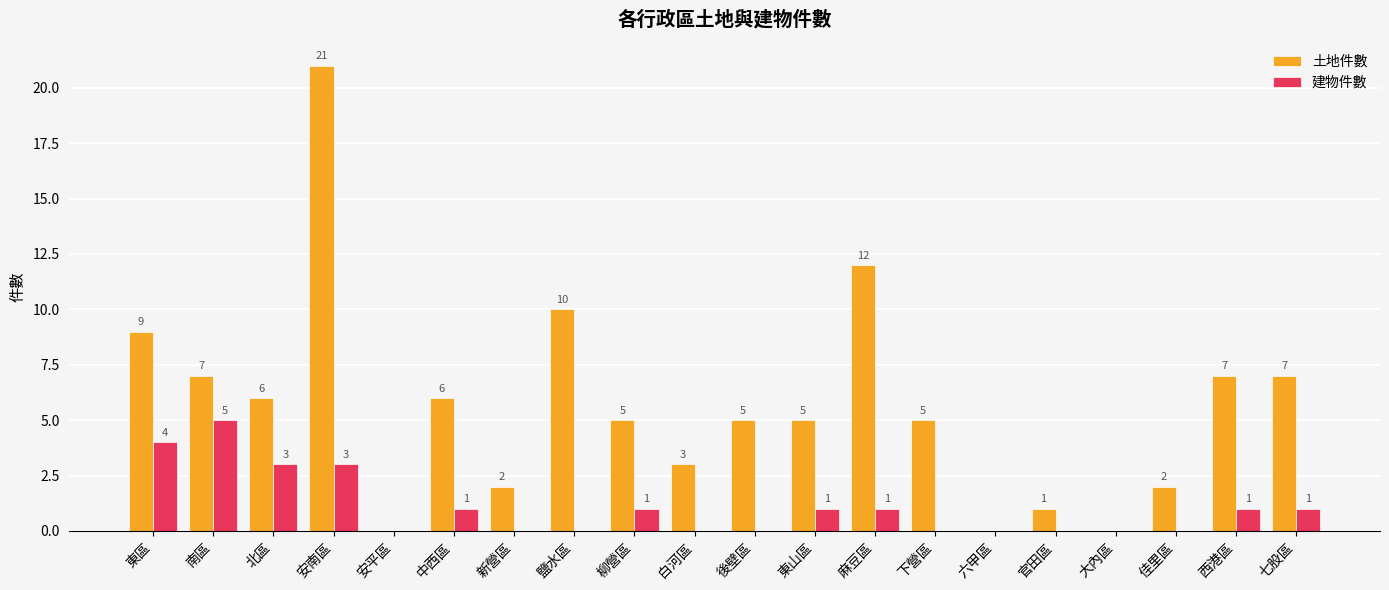

Which label corresponds to the largest value in the chart?

安南區